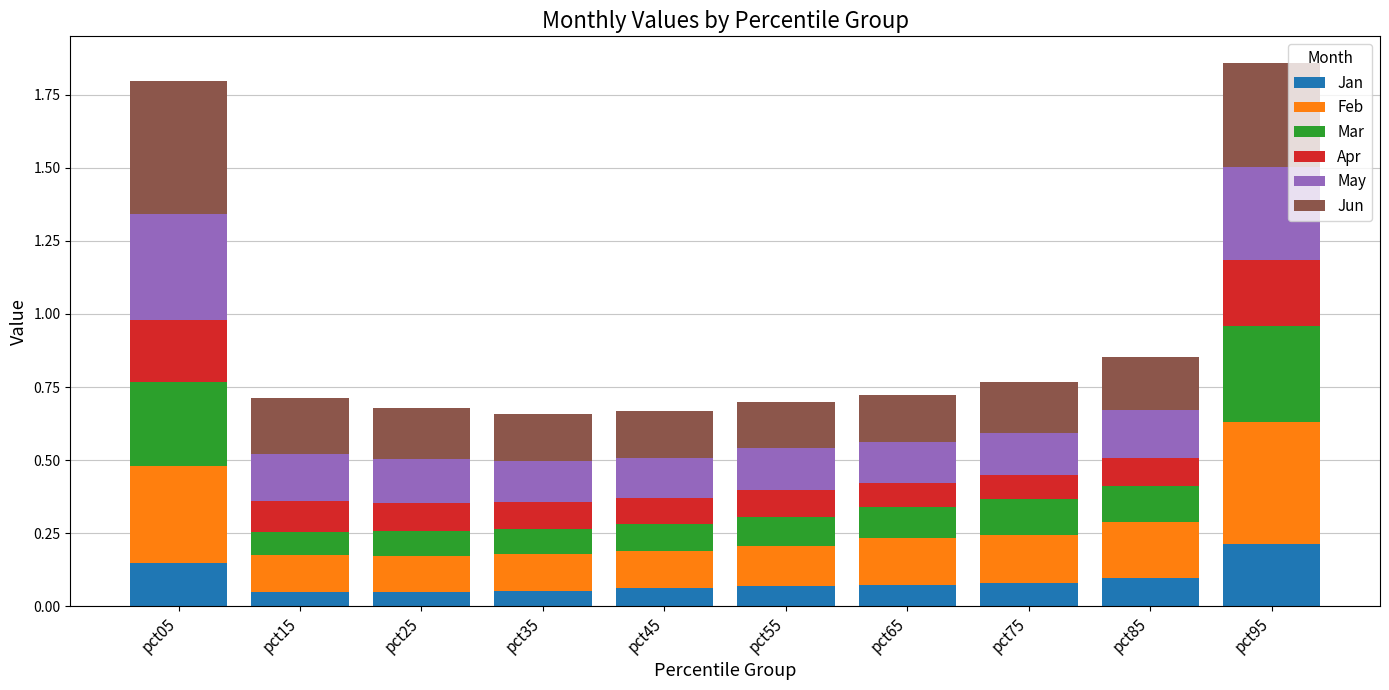

What is the total value across all series at pct25?

0.7